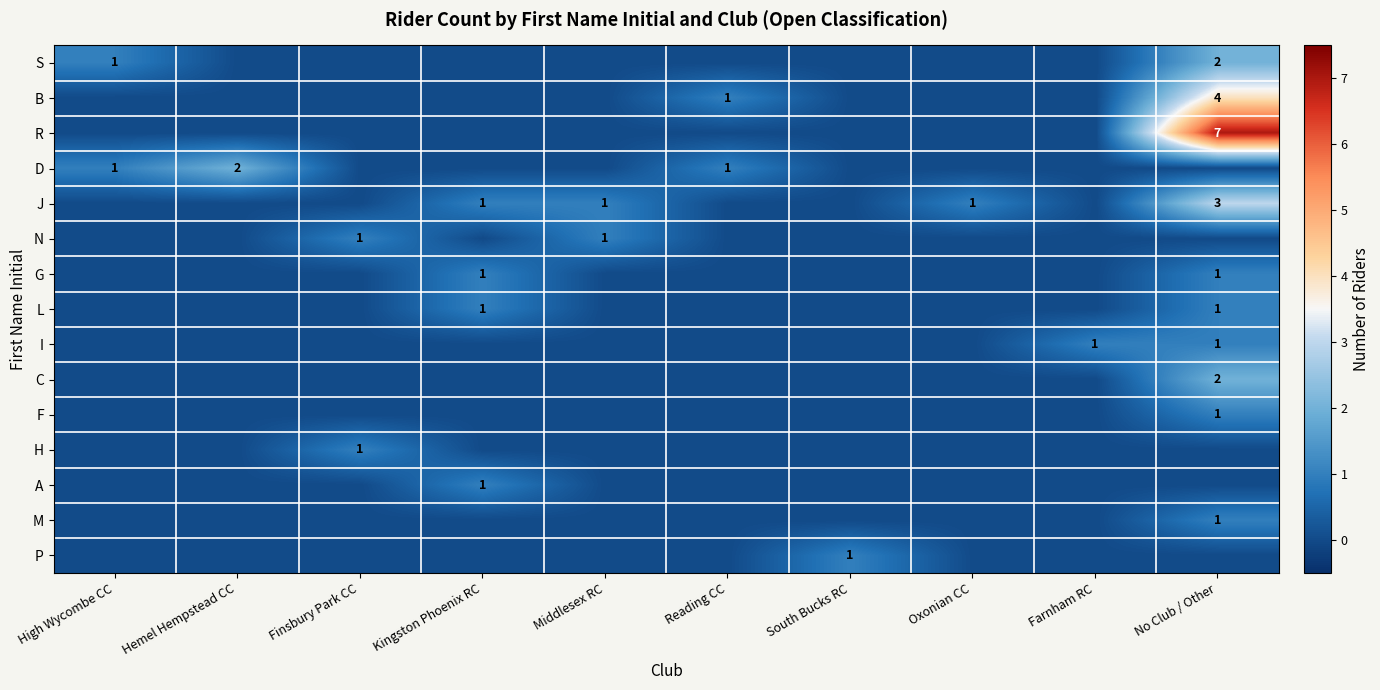

Is it true that F equals 1 at No Club / Other?

True